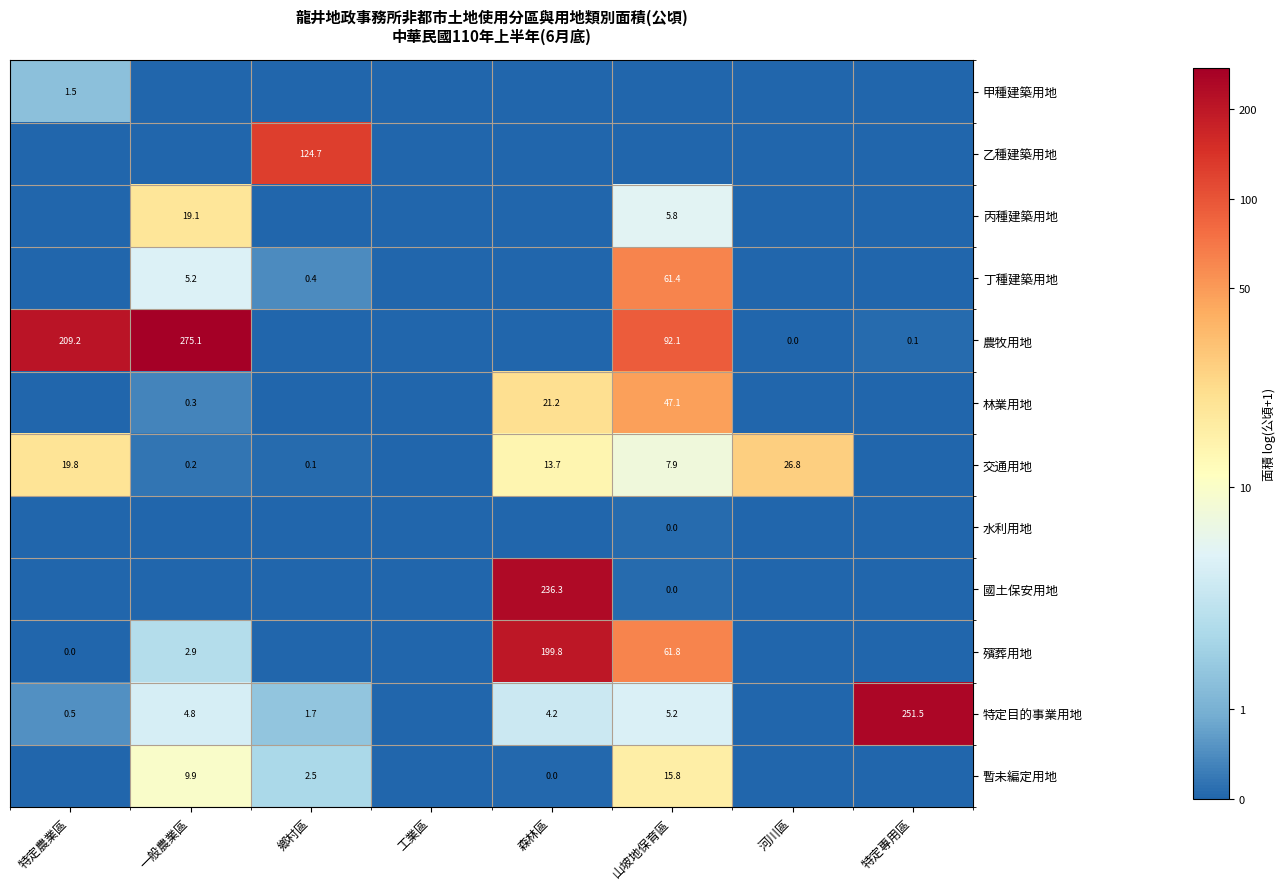

Is the value of 農牧用地 at 特定農業區 greater than the value of 丁種建築用地 at 鄉村區?

Yes